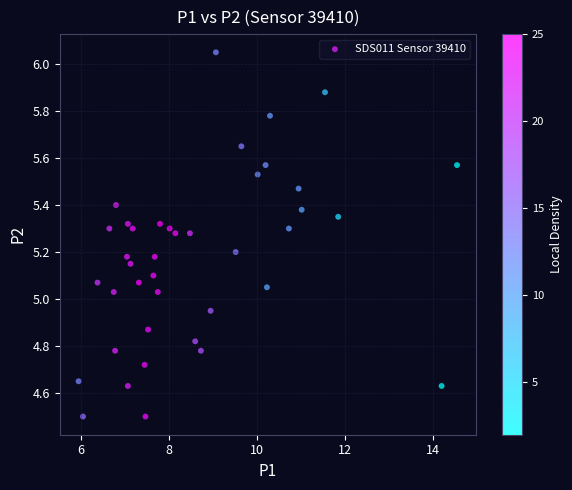

What is the range of X values (max minus min)?

8.6